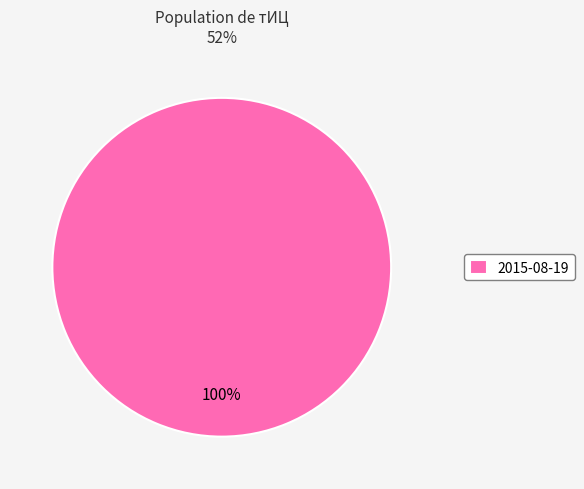

Is there a majority slice in this chart?

Yes